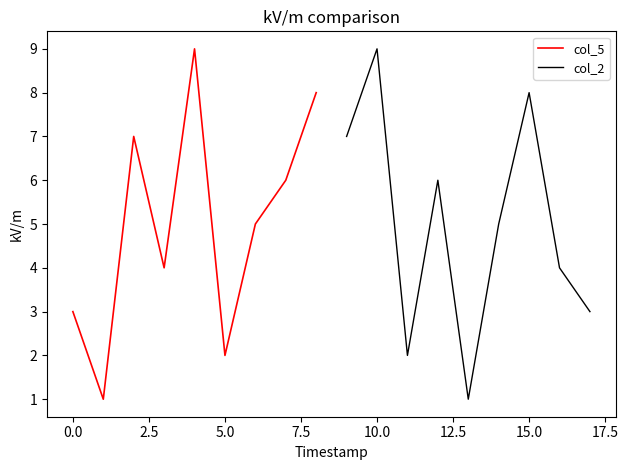

The col_2 series shows 8 at 15.0. True or false?

True